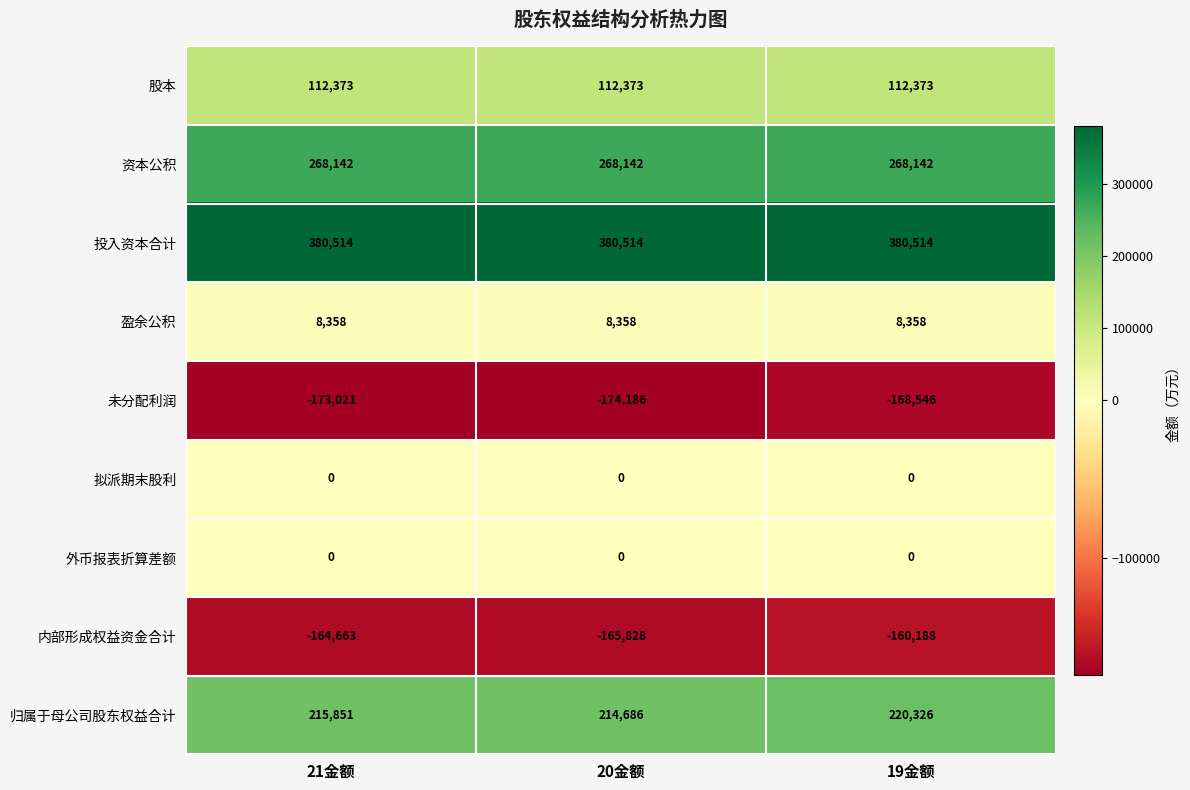

What is the average value of the 盈余公积 series?

8358